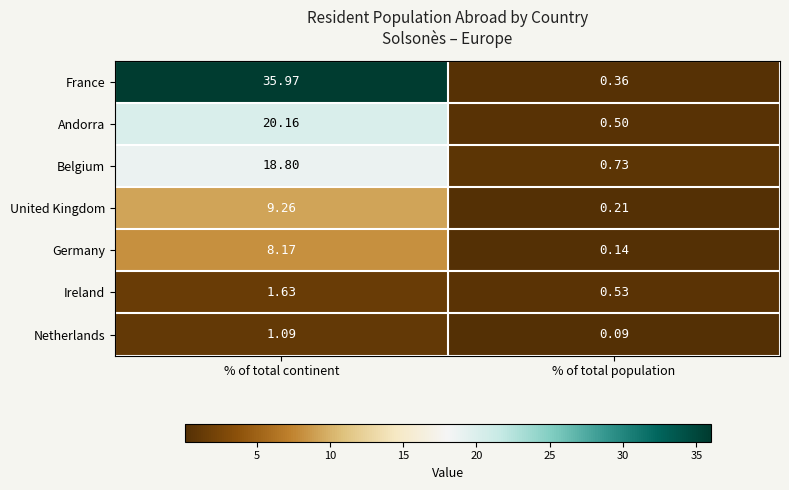

How many categories are shown in the chart?

2